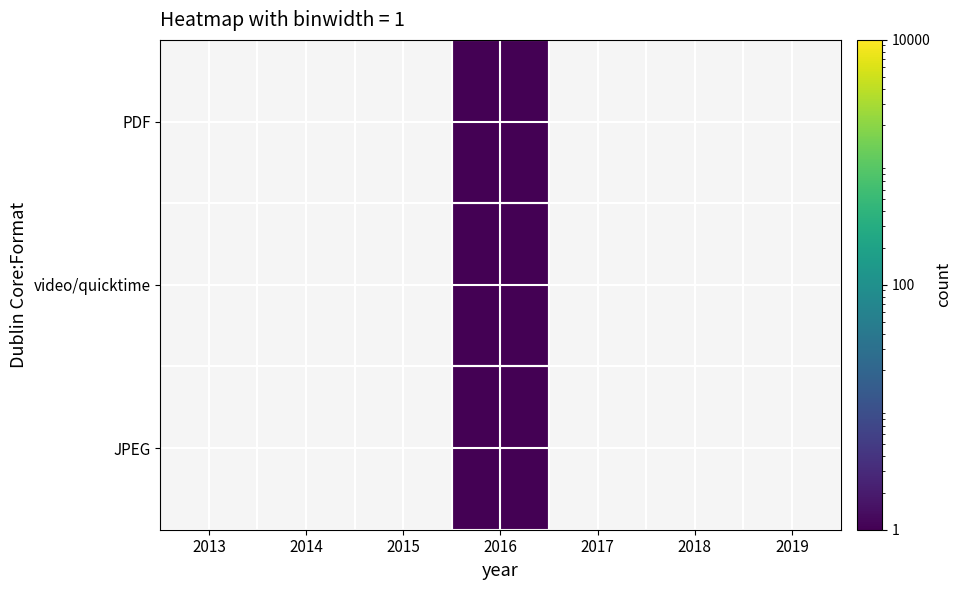

Reading right to left, extract all data points from this chart.

PDF: 2019=0	2018=0	2017=0	2016=1	2015=0	2014=0	2013=0
video/quicktime: 2019=0	2018=0	2017=0	2016=1	2015=0	2014=0	2013=0
JPEG: 2019=0	2018=0	2017=0	2016=1	2015=0	2014=0	2013=0